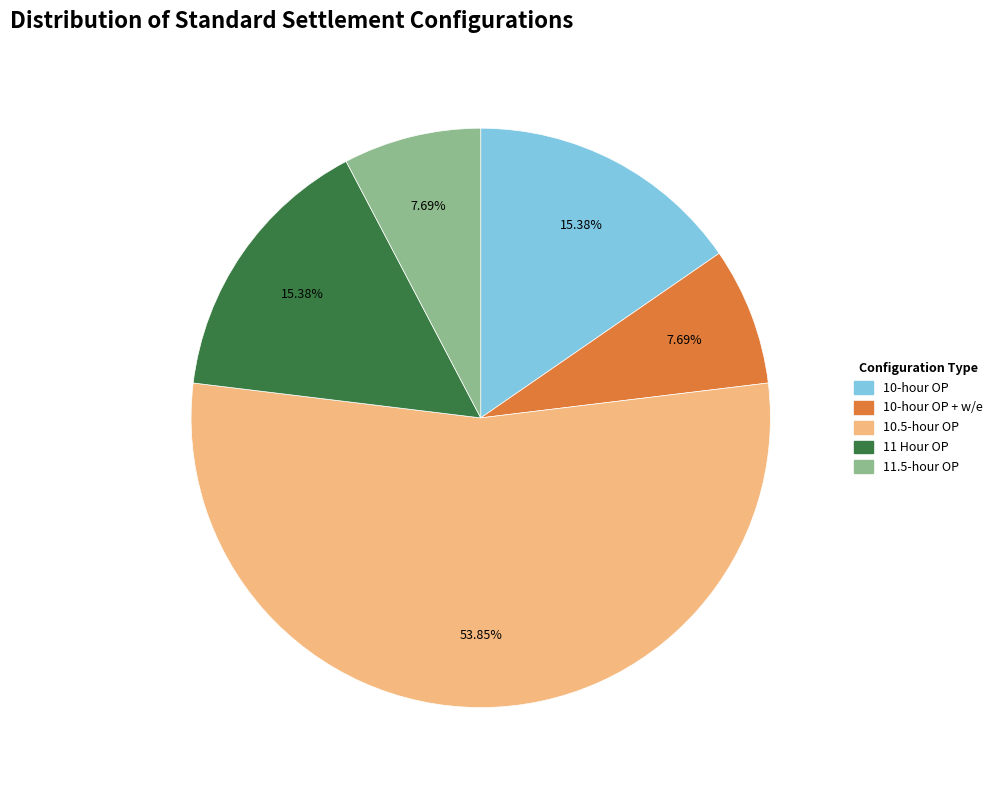

How many segments does this pie chart have?

5